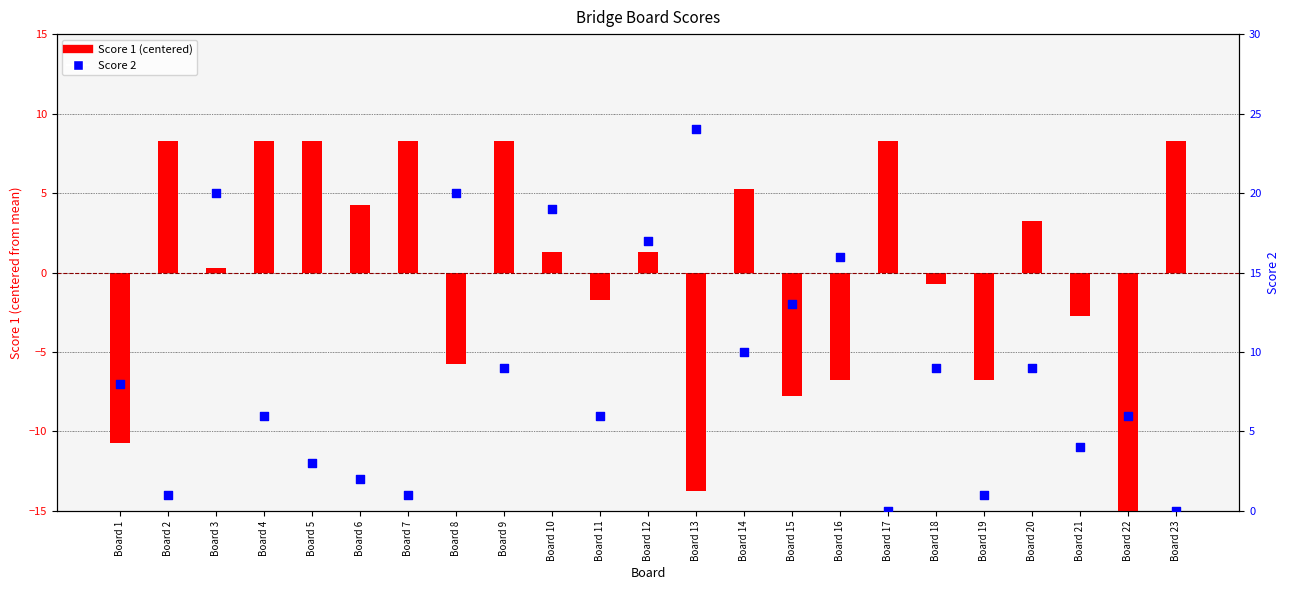

Which series has the largest total across all categories?

Score 2